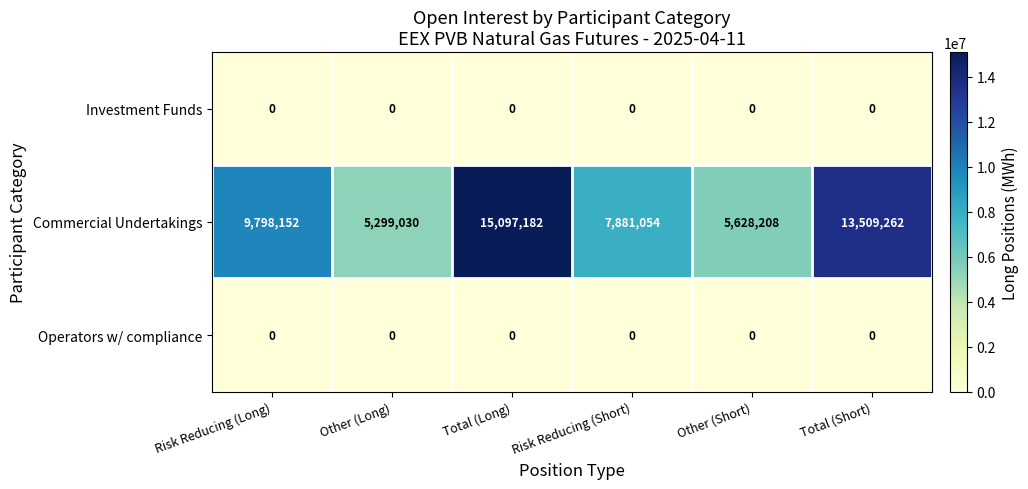

Which series has the largest range (max minus min)?

Commercial Undertakings